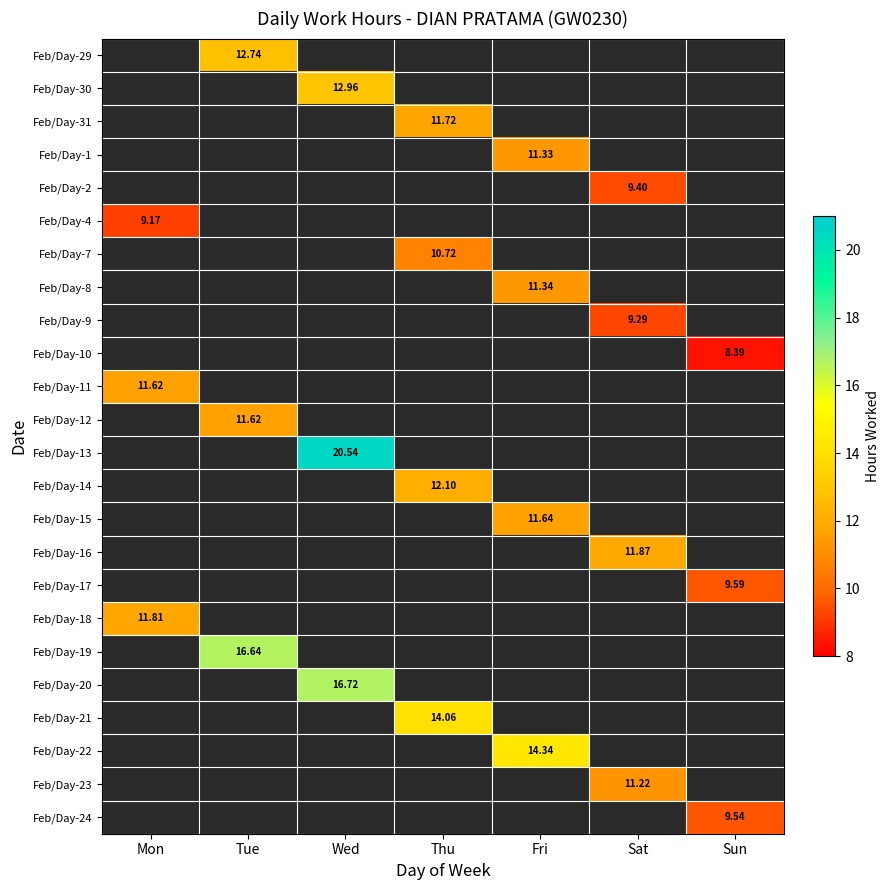

Which has a higher value, Fri or Wed?

Wed